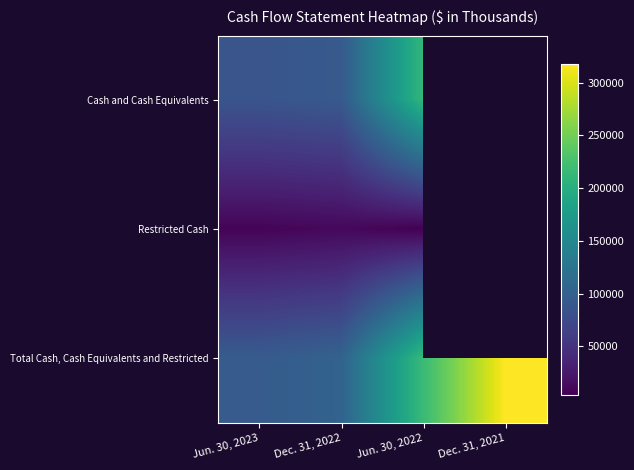

How many data points in Cash and Cash Equivalents are less than 212858?

2